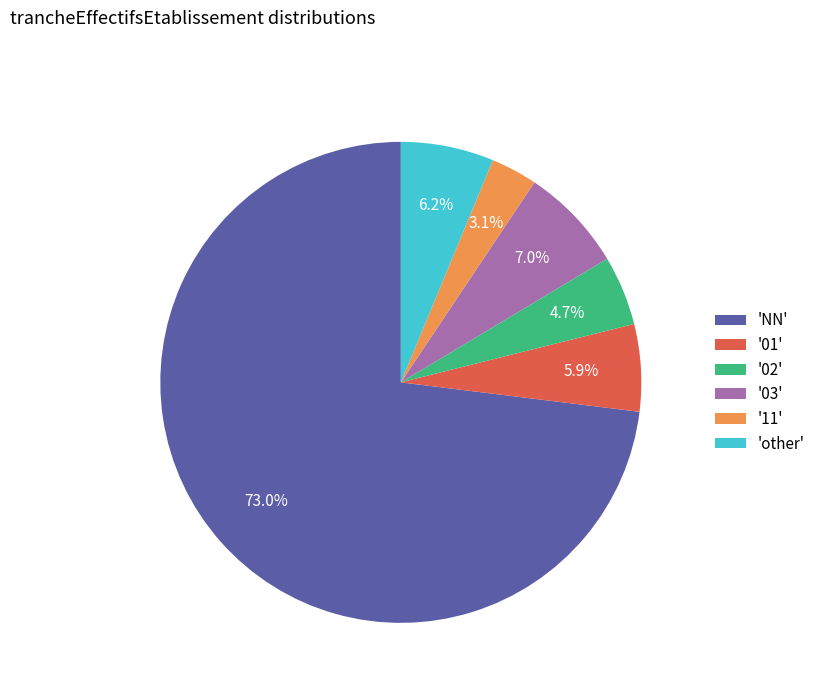

How many slices are in this pie chart?

6